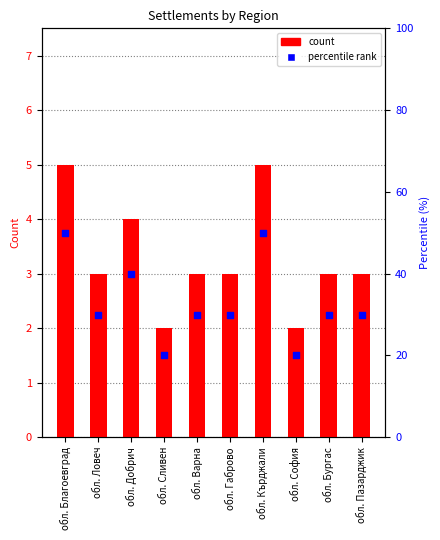

At which category is the sum across all series the highest?

обл. Благоевград